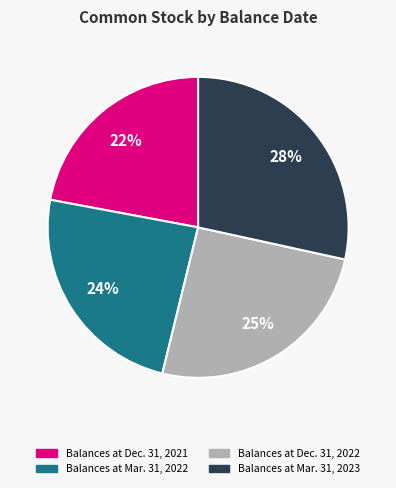

To the nearest percent, what is the difference between the Balances at Dec. 31, 2022 and Balances at Mar. 31, 2022 slice percentages?

1%